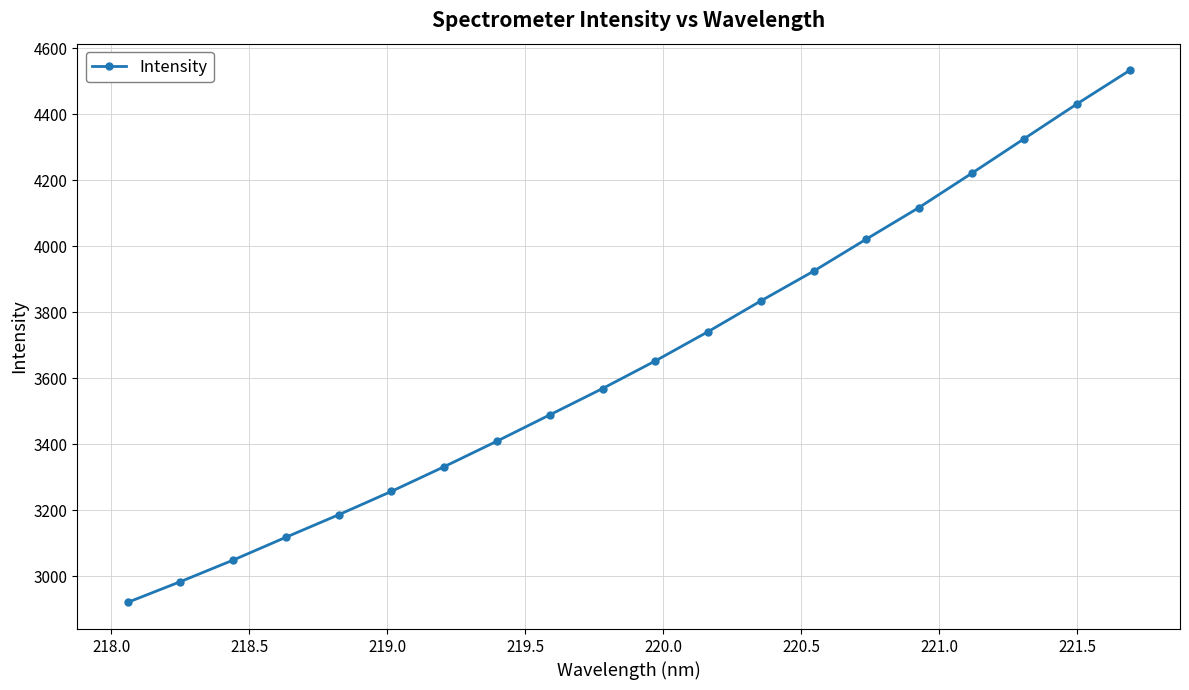

What is the maximum value shown in the chart?

4533.0